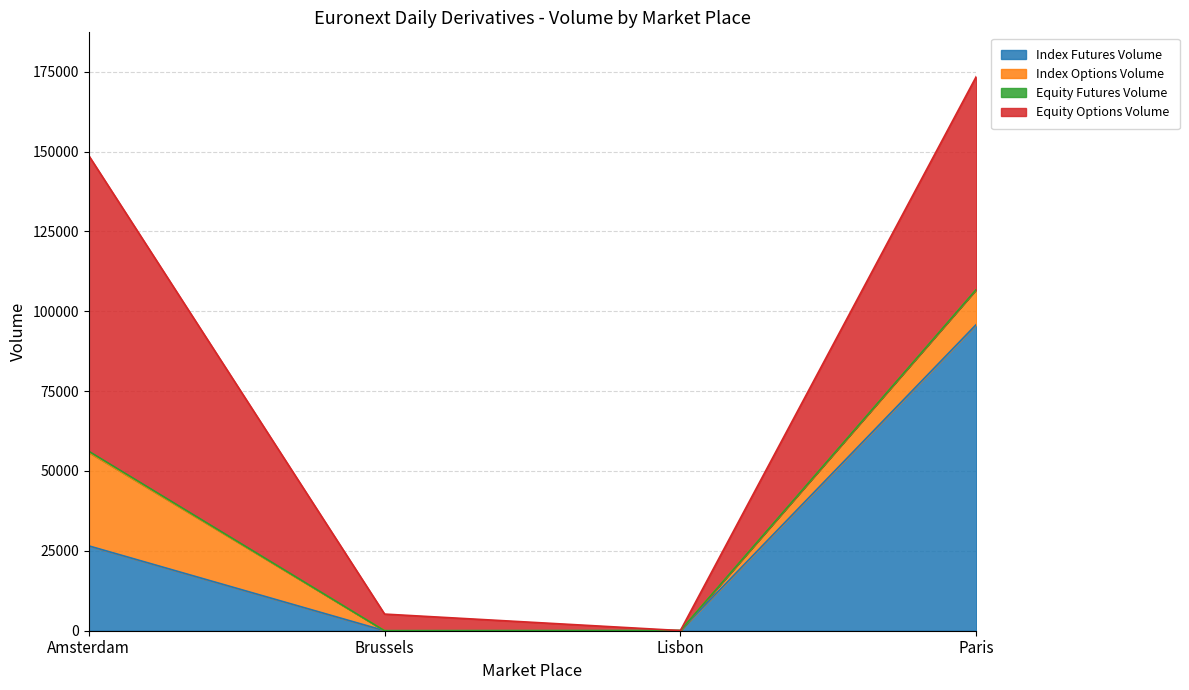

What are all the series names shown in the legend?

Index Futures Volume, Index Options Volume, Equity Futures Volume, Equity Options Volume